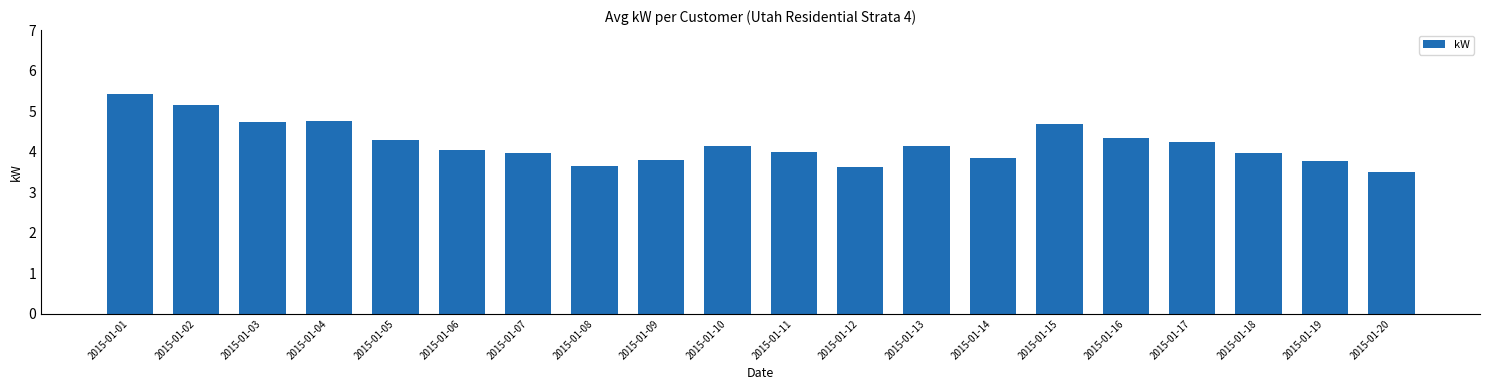

What is the value of the 8th bar from the left?

3.6